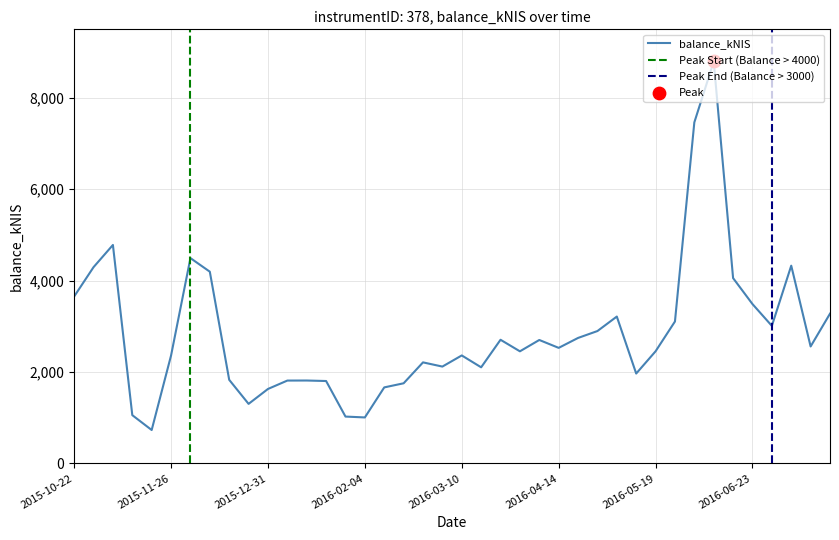

What is the change in value from 2016-03-10 to 2016-05-19?

+90.7